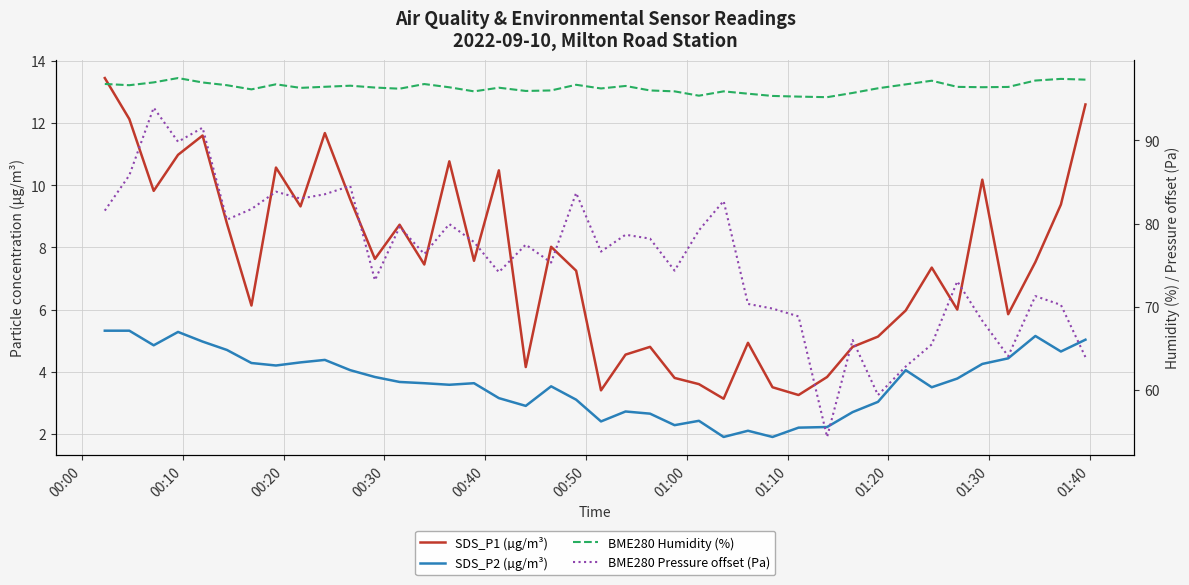

True or false: BME280 Pressure offset (Pa) has a value of 33.3 at 37.

False